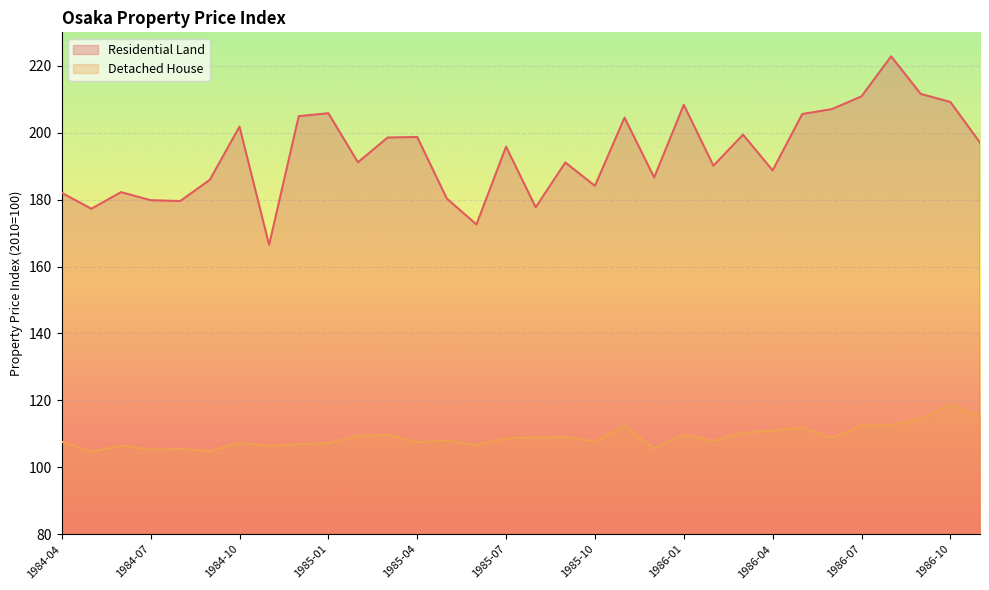

What value does the Residential Land series have at 1984-05?

177.3